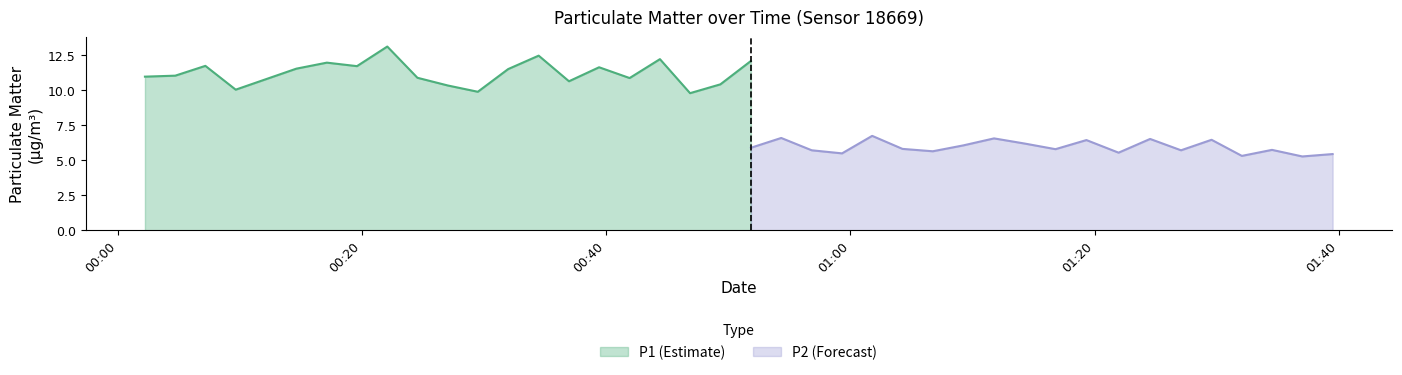

What is the lowest value of the P1 (Estimate) series?

9.8